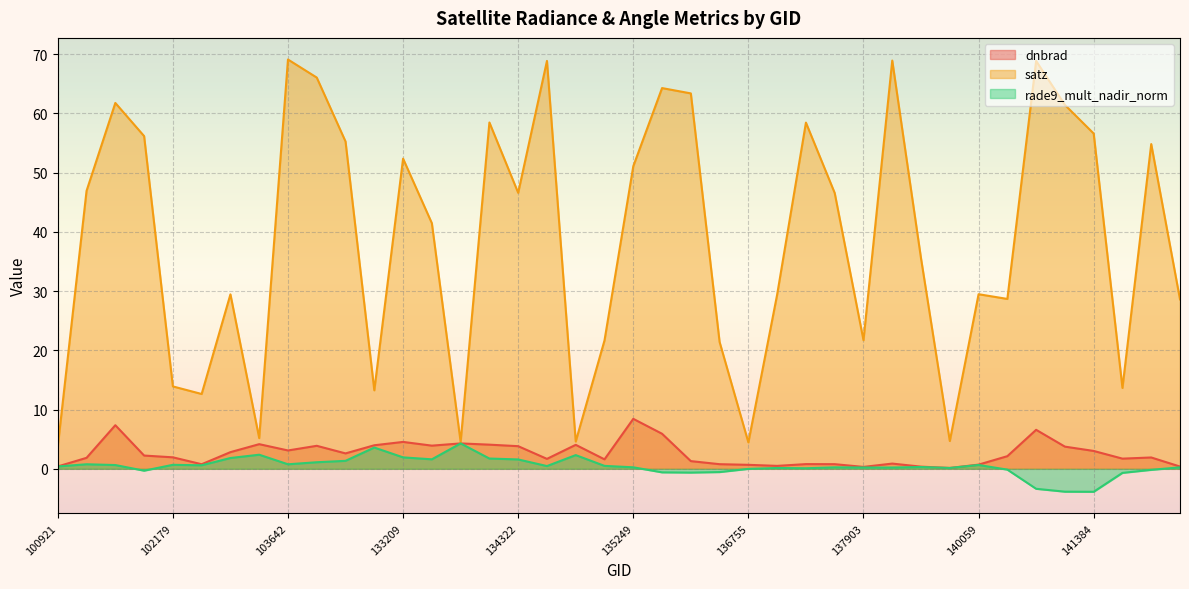

What value does the dnbrad series have at 102179?

1.9